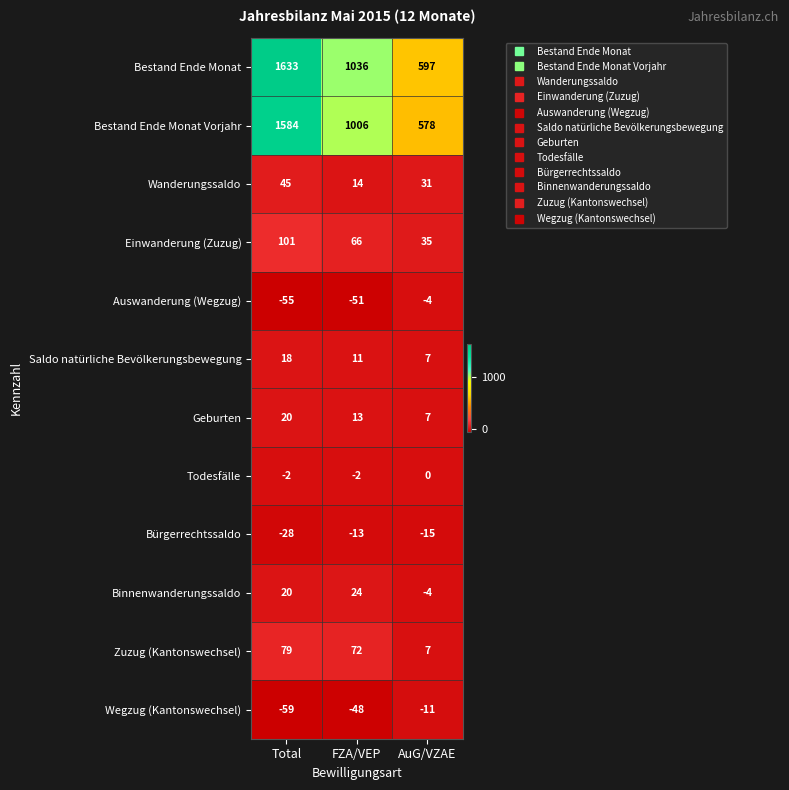

What is the maximum value for Bürgerrechtssaldo?

-13